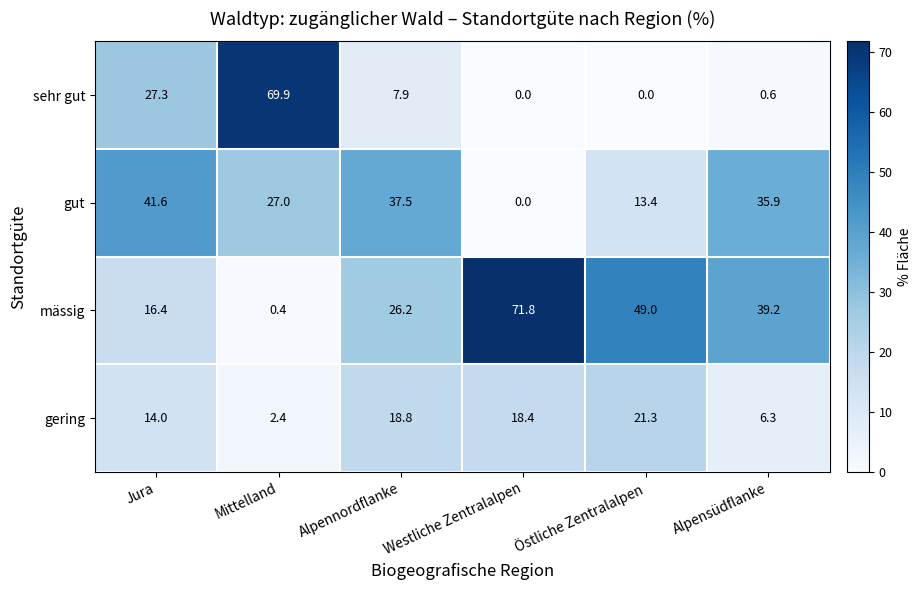

The value of gut at Östliche Zentralalpen is 13.4. True or false?

True